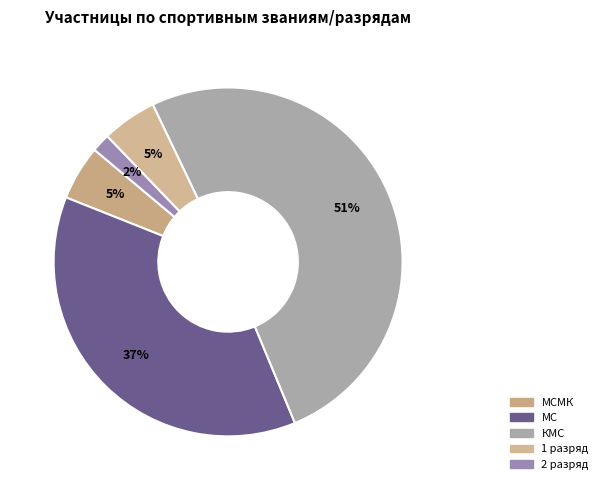

How many segments does this pie chart have?

5